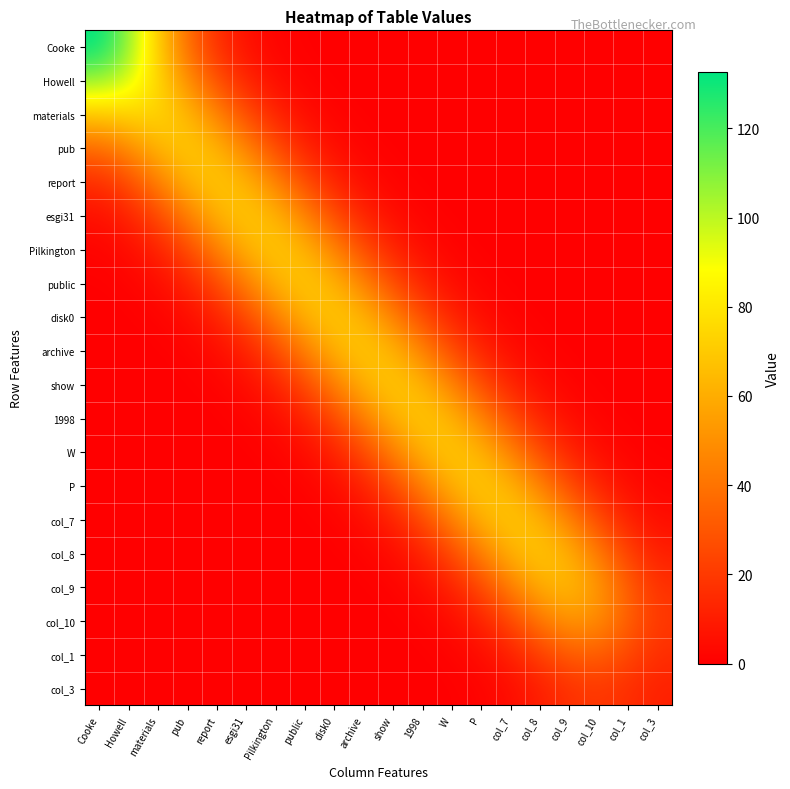

Reading left to right, transcribe all the data shown in this chart.

Cooke: Cooke=132.6	Howell=107.5	materials=70.6	pub=37.6	report=16.2	esgi31=5.6	Pilkington=1.6	public=0.4	disk0=0.1	archive=0.0	show=0.0	1998=0.0	W=0.0	P=0.0	col_7=0.0	col_8=0.0	col_9=0.0	col_10=0.0	col_1=0.0	col_3=0.0
Howell: Cooke=107.5	Howell=95.7	materials=74.4	pub=49.2	report=27.0	esgi31=12.1	Pilkington=4.4	public=1.3	disk0=0.3	archive=0.1	show=0.0	1998=0.0	W=0.0	P=0.0	col_7=0.0	col_8=0.0	col_9=0.0	col_10=0.0	col_1=0.0	col_3=0.0
materials: Cooke=70.6	Howell=74.4	materials=74.3	pub=63.9	report=45.2	esgi31=25.8	Pilkington=11.8	public=4.4	disk0=1.3	archive=0.3	show=0.1	1998=0.0	W=0.0	P=0.0	col_7=0.0	col_8=0.0	col_9=0.0	col_10=0.0	col_1=0.0	col_3=0.0
pub: Cooke=37.6	Howell=49.2	materials=63.9	pub=70.3	report=62.7	esgi31=44.9	Pilkington=25.7	public=11.8	disk0=4.3	archive=1.3	show=0.3	1998=0.1	W=0.0	P=0.0	col_7=0.0	col_8=0.0	col_9=0.0	col_10=0.0	col_1=0.0	col_3=0.0
report: Cooke=16.2	Howell=27.0	materials=45.2	pub=62.7	report=70.0	esgi31=62.6	Pilkington=44.9	public=25.7	disk0=11.8	archive=4.3	show=1.3	1998=0.3	W=0.1	P=0.0	col_7=0.0	col_8=0.0	col_9=0.0	col_10=0.0	col_1=0.0	col_3=0.0
esgi31: Cooke=5.6	Howell=12.1	materials=25.8	pub=44.9	report=62.6	esgi31=70.0	Pilkington=62.6	public=44.9	disk0=25.7	archive=11.8	show=4.3	1998=1.3	W=0.3	P=0.1	col_7=0.0	col_8=0.0	col_9=0.0	col_10=0.0	col_1=0.0	col_3=0.0
Pilkington: Cooke=1.6	Howell=4.4	materials=11.8	pub=25.7	report=44.9	esgi31=62.6	Pilkington=70.0	public=62.6	disk0=44.9	archive=25.7	show=11.8	1998=4.3	W=1.3	P=0.3	col_7=0.1	col_8=0.0	col_9=0.0	col_10=0.0	col_1=0.0	col_3=0.0
public: Cooke=0.4	Howell=1.3	materials=4.4	pub=11.8	report=25.7	esgi31=44.9	Pilkington=62.6	public=70.0	disk0=62.6	archive=44.9	show=25.7	1998=11.8	W=4.3	P=1.3	col_7=0.3	col_8=0.1	col_9=0.0	col_10=0.0	col_1=0.0	col_3=0.0
disk0: Cooke=0.1	Howell=0.3	materials=1.3	pub=4.3	report=11.8	esgi31=25.7	Pilkington=44.9	public=62.6	disk0=70.0	archive=62.6	show=44.9	1998=25.7	W=11.8	P=4.3	col_7=1.3	col_8=0.3	col_9=0.1	col_10=0.0	col_1=0.0	col_3=0.0
archive: Cooke=0.0	Howell=0.1	materials=0.3	pub=1.3	report=4.3	esgi31=11.8	Pilkington=25.7	public=44.9	disk0=62.6	archive=70.0	show=62.6	1998=44.9	W=25.7	P=11.8	col_7=4.3	col_8=1.3	col_9=0.3	col_10=0.1	col_1=0.0	col_3=0.0
show: Cooke=0.0	Howell=0.0	materials=0.1	pub=0.3	report=1.3	esgi31=4.3	Pilkington=11.8	public=25.7	disk0=44.9	archive=62.6	show=70.0	1998=62.6	W=44.9	P=25.7	col_7=11.8	col_8=4.3	col_9=1.3	col_10=0.3	col_1=0.1	col_3=0.0
1998: Cooke=0.0	Howell=0.0	materials=0.0	pub=0.1	report=0.3	esgi31=1.3	Pilkington=4.3	public=11.8	disk0=25.7	archive=44.9	show=62.6	1998=70.0	W=62.6	P=44.9	col_7=25.7	col_8=11.8	col_9=4.3	col_10=1.3	col_1=0.3	col_3=0.1
W: Cooke=0.0	Howell=0.0	materials=0.0	pub=0.0	report=0.1	esgi31=0.3	Pilkington=1.3	public=4.3	disk0=11.8	archive=25.7	show=44.9	1998=62.6	W=70.0	P=62.6	col_7=44.9	col_8=25.7	col_9=11.8	col_10=4.3	col_1=1.3	col_3=0.3
P: Cooke=0.0	Howell=0.0	materials=0.0	pub=0.0	report=0.0	esgi31=0.1	Pilkington=0.3	public=1.3	disk0=4.3	archive=11.8	show=25.7	1998=44.9	W=62.6	P=70.0	col_7=62.6	col_8=44.8	col_9=25.7	col_10=11.7	col_1=4.3	col_3=1.4
col_7: Cooke=0.0	Howell=0.0	materials=0.0	pub=0.0	report=0.0	esgi31=0.0	Pilkington=0.1	public=0.3	disk0=1.3	archive=4.3	show=11.8	1998=25.7	W=44.9	P=62.6	col_7=69.9	col_8=62.5	col_9=44.5	col_10=25.1	col_1=11.2	col_3=4.5
col_8: Cooke=0.0	Howell=0.0	materials=0.0	pub=0.0	report=0.0	esgi31=0.0	Pilkington=0.0	public=0.1	disk0=0.3	archive=1.3	show=4.3	1998=11.8	W=25.7	P=44.8	col_7=62.5	col_8=69.5	col_9=61.1	col_10=41.8	col_1=22.0	col_3=10.4
col_9: Cooke=0.0	Howell=0.0	materials=0.0	pub=0.0	report=0.0	esgi31=0.0	Pilkington=0.0	public=0.0	disk0=0.1	archive=0.3	show=1.3	1998=4.3	W=11.8	P=25.7	col_7=44.5	col_8=61.1	col_9=65.1	col_10=52.7	col_1=32.0	col_3=17.0
col_10: Cooke=0.0	Howell=0.0	materials=0.0	pub=0.0	report=0.0	esgi31=0.0	Pilkington=0.0	public=0.0	disk0=0.0	archive=0.1	show=0.3	1998=1.3	W=4.3	P=11.7	col_7=25.1	col_8=41.8	col_9=52.7	col_10=48.9	col_1=33.2	col_3=19.4
col_1: Cooke=0.0	Howell=0.0	materials=0.0	pub=0.0	report=0.0	esgi31=0.0	Pilkington=0.0	public=0.0	disk0=0.0	archive=0.0	show=0.1	1998=0.3	W=1.3	P=4.3	col_7=11.2	col_8=22.0	col_9=32.0	col_10=33.2	col_1=24.7	col_3=15.8
col_3: Cooke=0.0	Howell=0.0	materials=0.0	pub=0.0	report=0.0	esgi31=0.0	Pilkington=0.0	public=0.0	disk0=0.0	archive=0.0	show=0.0	1998=0.1	W=0.3	P=1.4	col_7=4.5	col_8=10.4	col_9=17.0	col_10=19.4	col_1=15.8	col_3=11.1